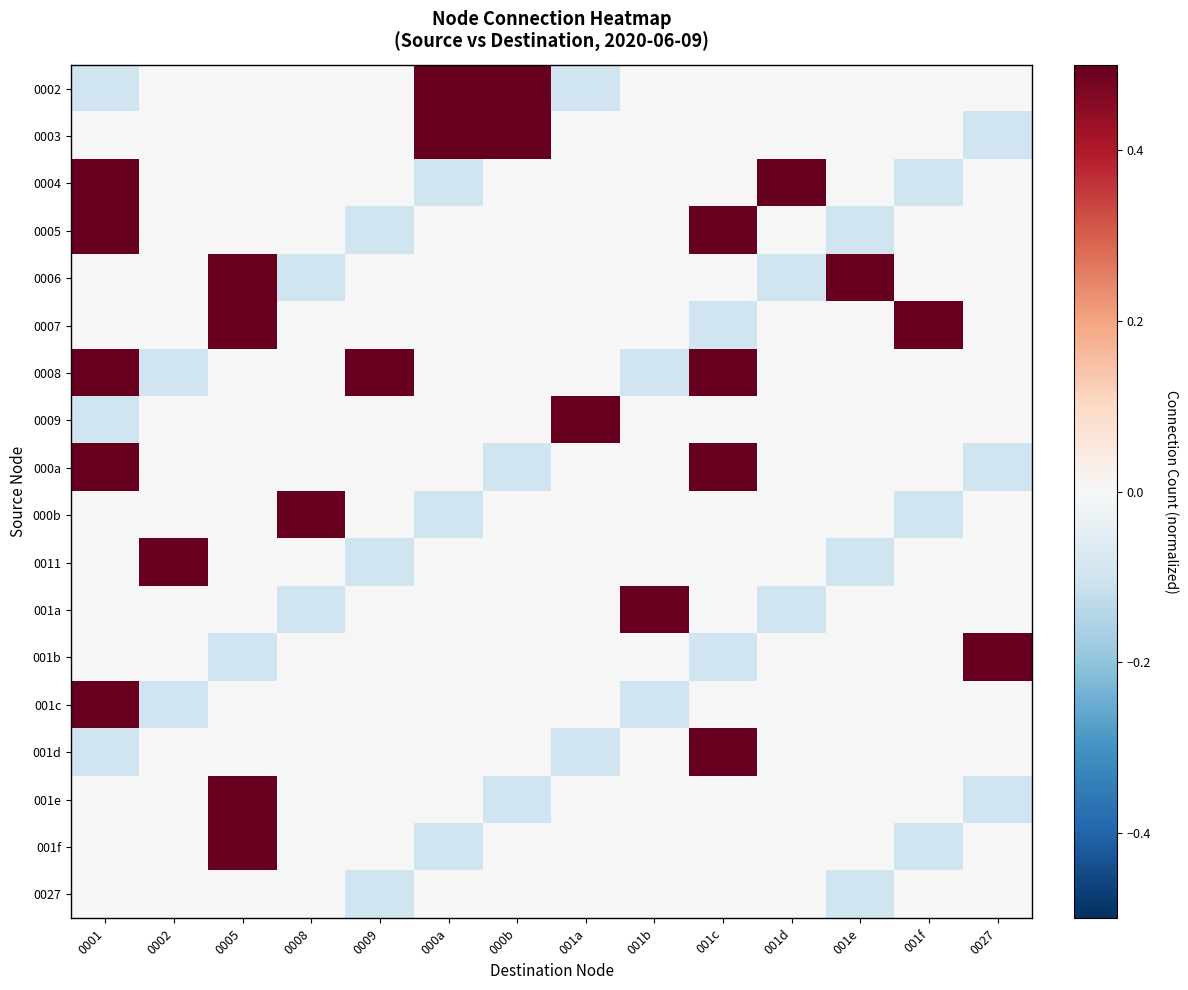

Rank the series at 001b from lowest to highest value.

0008, 001c, 0002, 0003, 0004, 0005, 0006, 0007, 0009, 000a, 000b, 0011, 001b, 001d, 001e, 001f, 0027, 001a